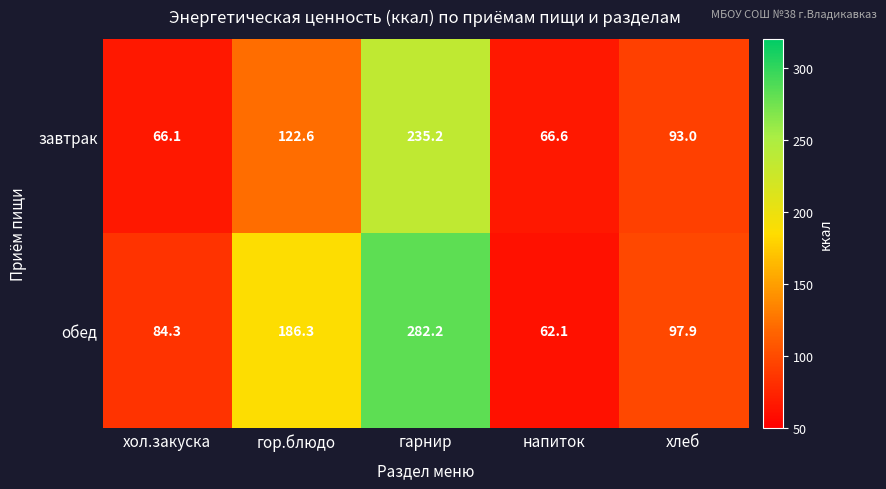

What is the difference between the maximum and minimum values in the обед series?

220.1